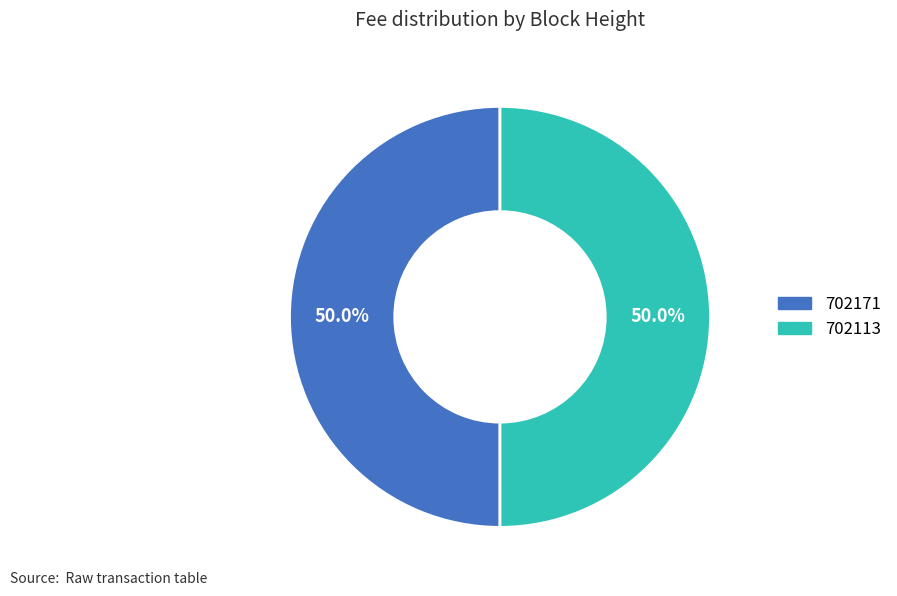

What percentage is NOT represented by 702171?

50.0%